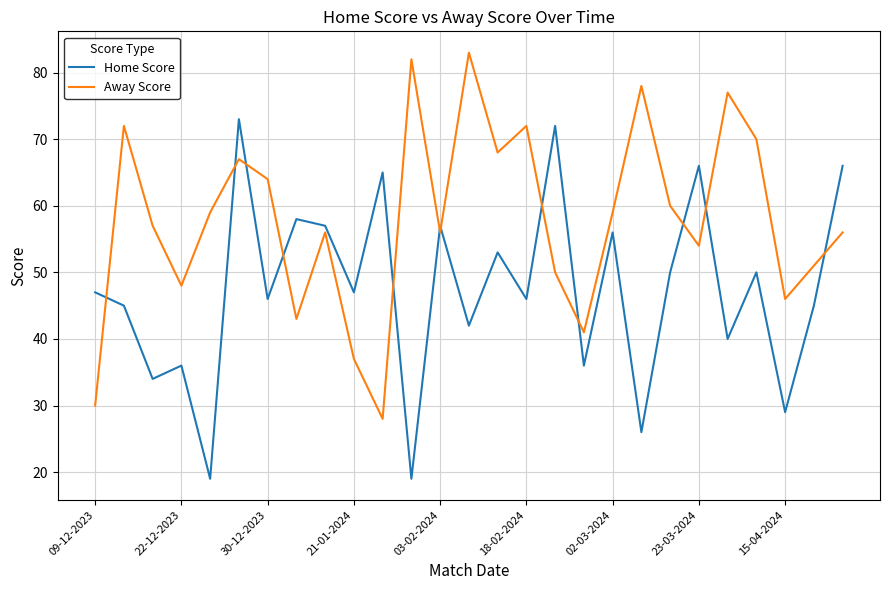

What is the smallest value displayed?

19